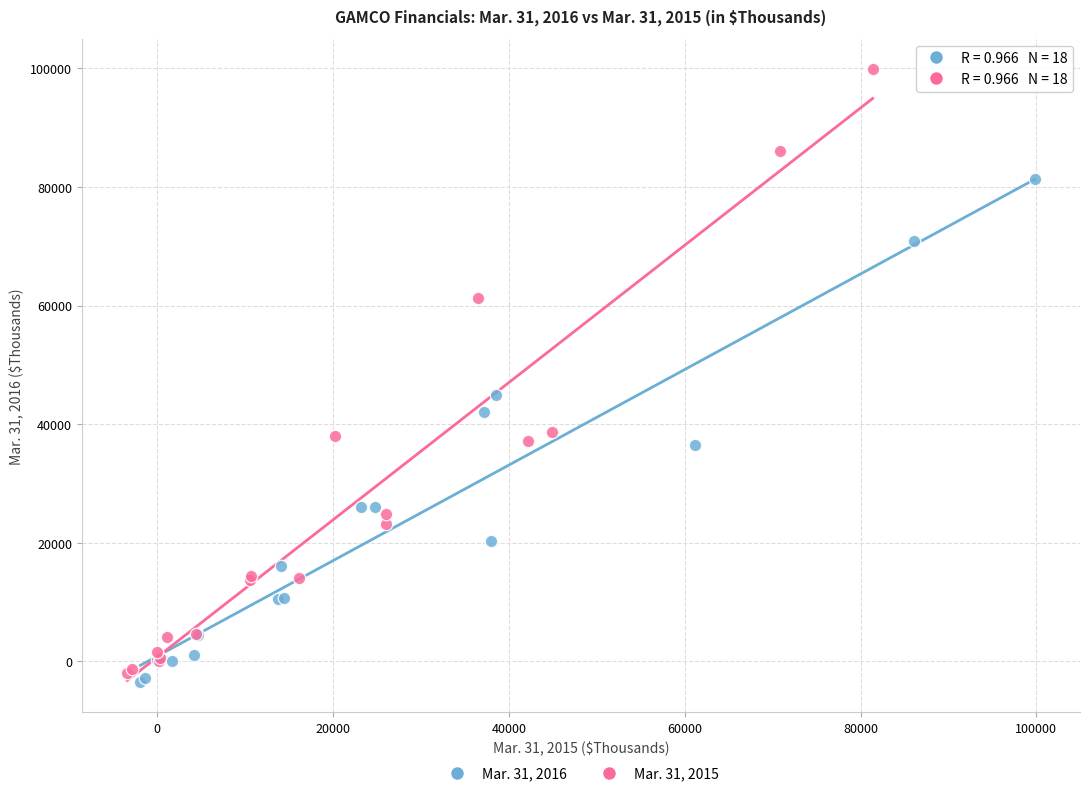

Which series reaches the maximum Y coordinate?

Mar. 31, 2015